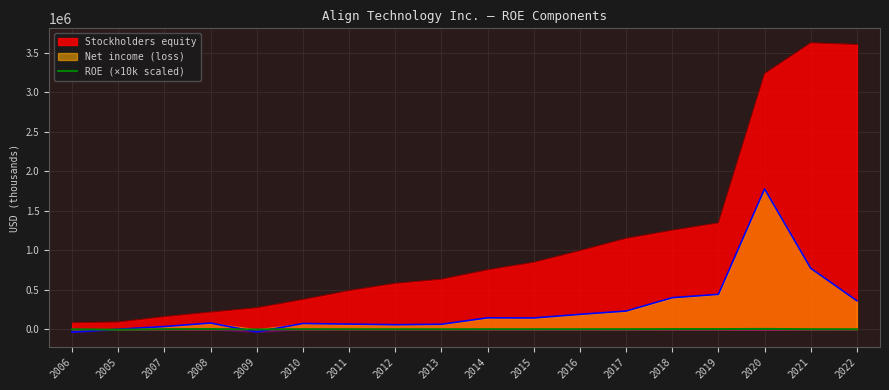

What is the minimum value for Stockholders equity?

83556.0